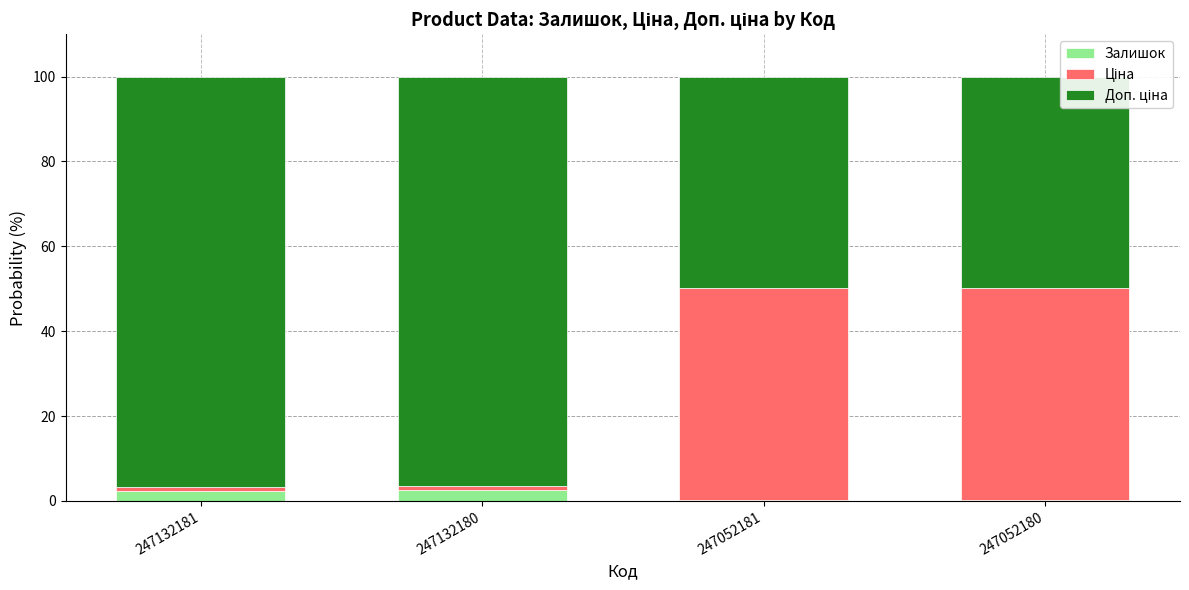

The Залишок series shows 2.3 at 247132181. True or false?

True